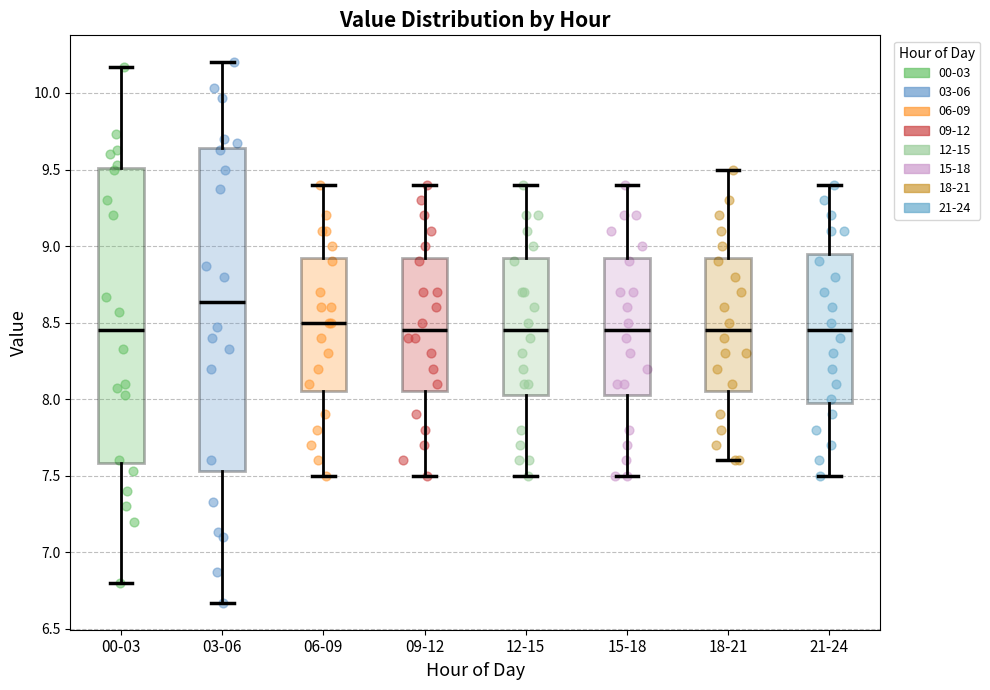

Reading left to right, read every box against the y-axis: the position of its median line, the range the box covers, and the ends of its whiskers. The values are not printed on the chart, so give them approximately, as read against the axis.

00-03: median 8.45, box 7.60 to 9.50, whiskers 6.80 to 10.15
03-06: median 8.65, box 7.55 to 9.65, whiskers 6.65 to 10.20
06-09: median 8.50, box 8.05 to 8.95, whiskers 7.50 to 9.40
09-12: median 8.45, box 8.05 to 8.95, whiskers 7.50 to 9.40
12-15: median 8.45, box 8.05 to 8.95, whiskers 7.50 to 9.40
15-18: median 8.45, box 8.05 to 8.95, whiskers 7.50 to 9.40
18-21: median 8.45, box 8.05 to 8.95, whiskers 7.60 to 9.50
21-24: median 8.45, box 8.00 to 8.95, whiskers 7.50 to 9.40